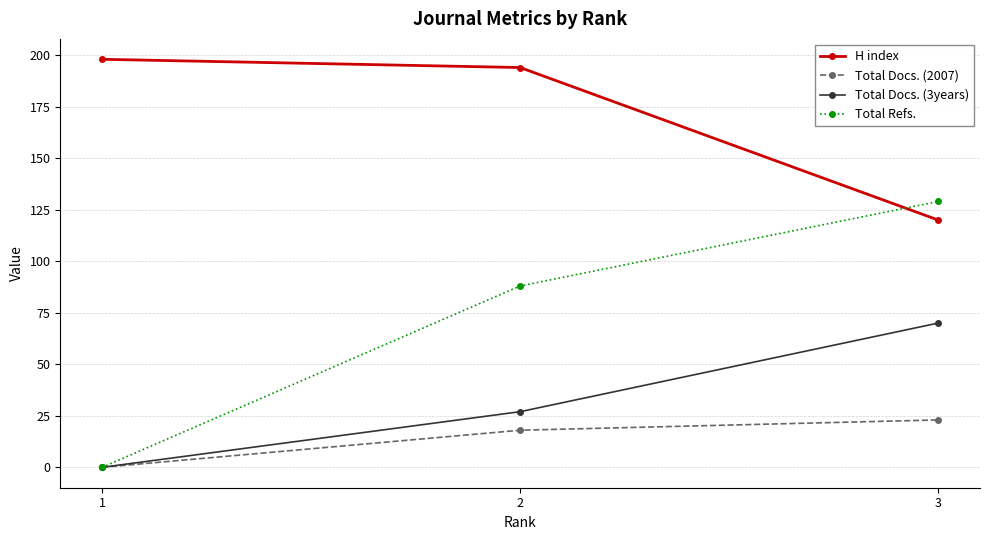

How many series are shown in this chart?

4